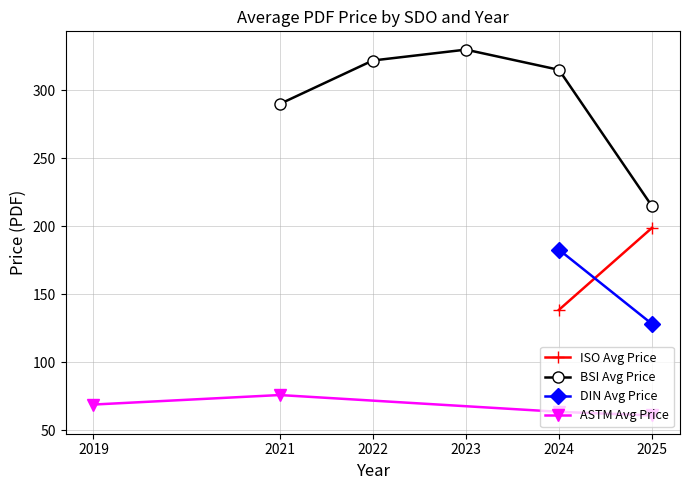

What is the value of the BSI Avg Price point at the 1st from the left?

290.0